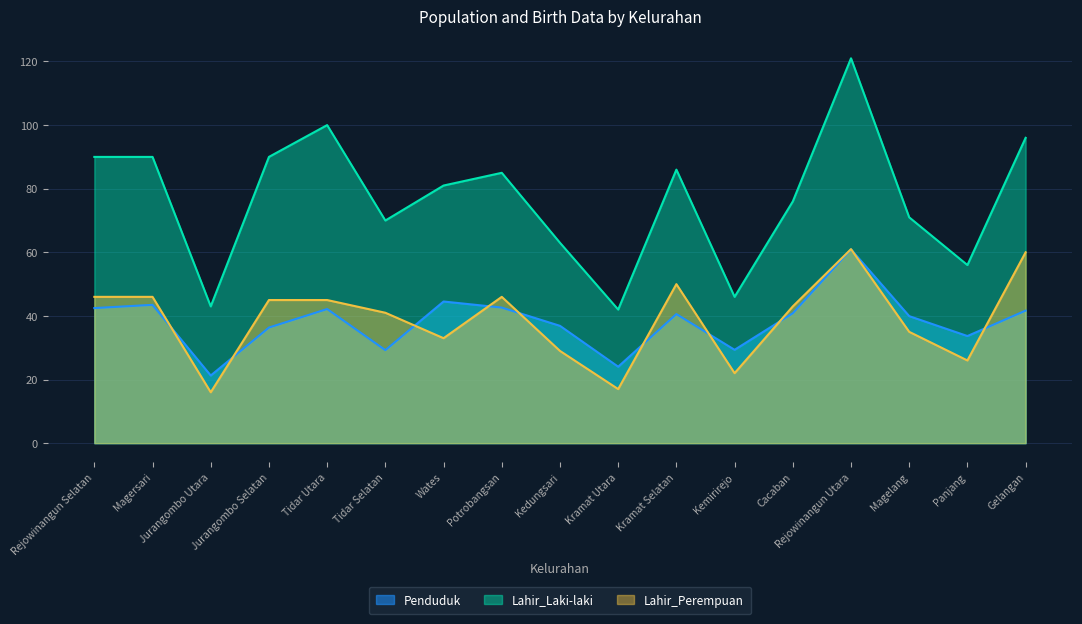

Which series ends up on top after the final intersection of Lahir_Perempuan and Penduduk?

Lahir_Perempuan